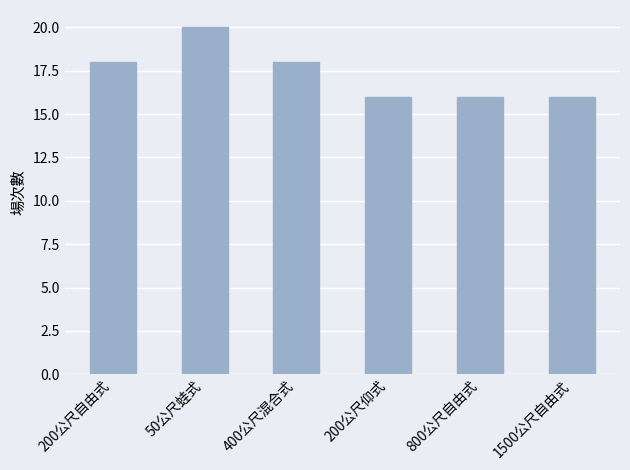

How many data points does each series have?

6